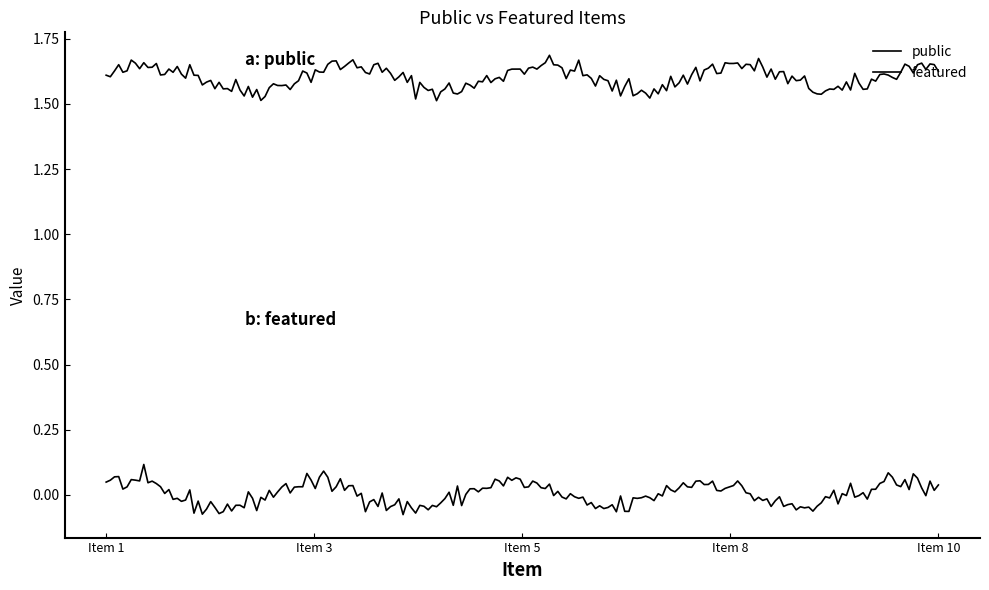

Does the chart display data point markers on the line(s)?

No